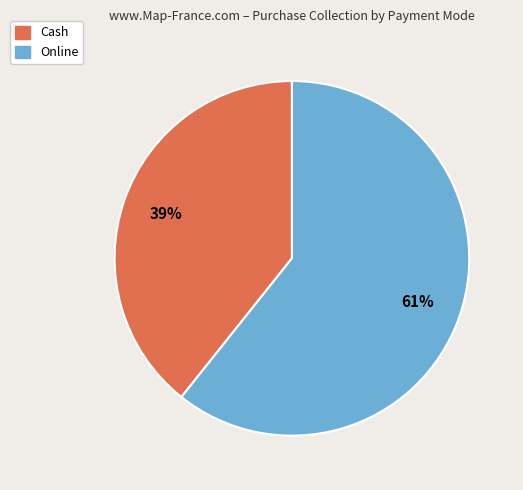

Which slice is the largest?

Online